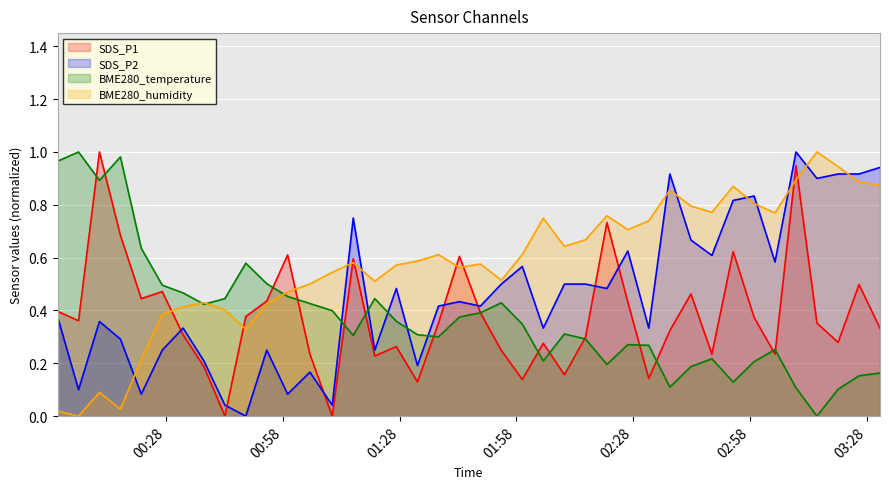

Which series has the largest total across all categories?

BME280_humidity